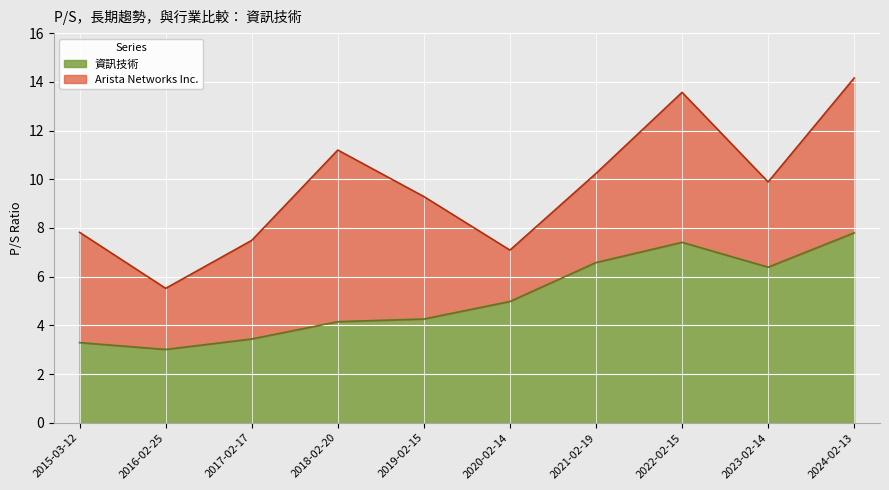

How many distinct data groups are displayed?

2